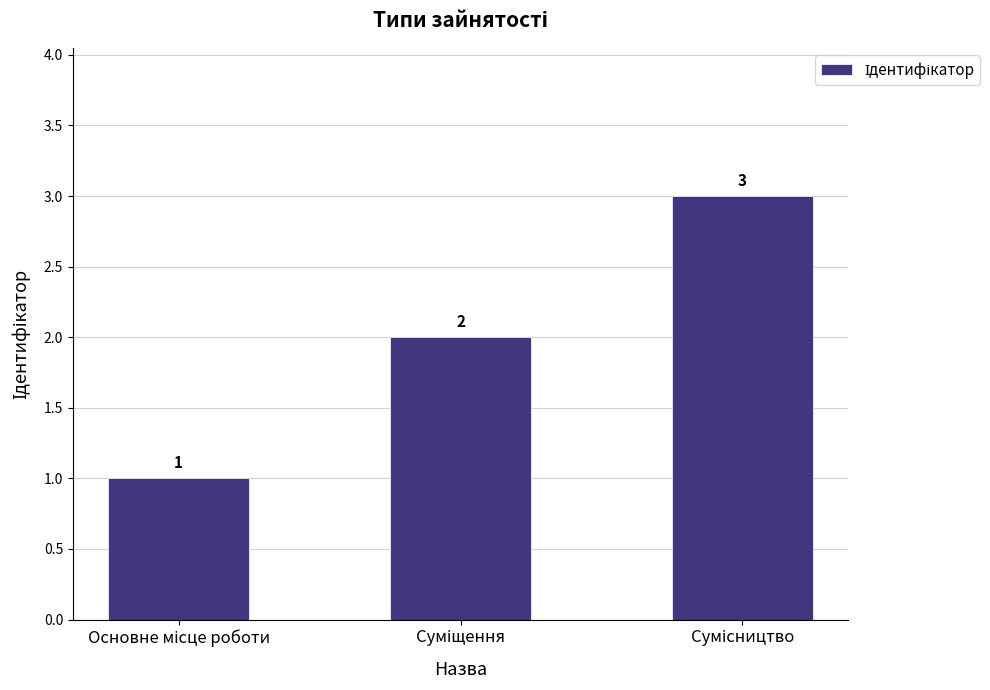

Count the values in the range 1 to 3.

3